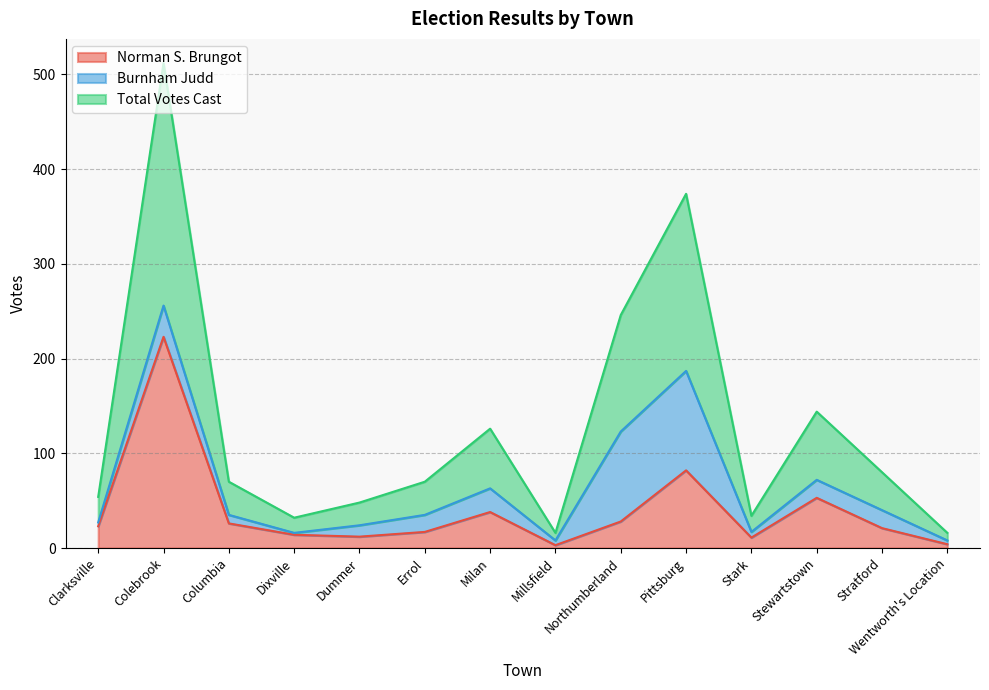

True or false: Norman S. Brungot has a value of 223 at Colebrook.

True